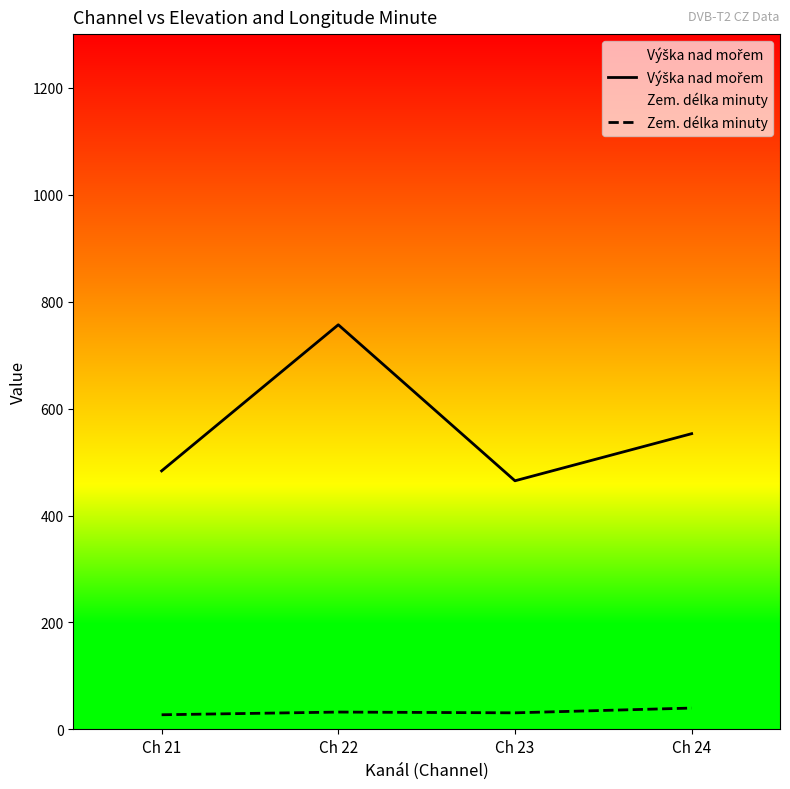

Which series has the widest spread of values?

Výška nad mořem